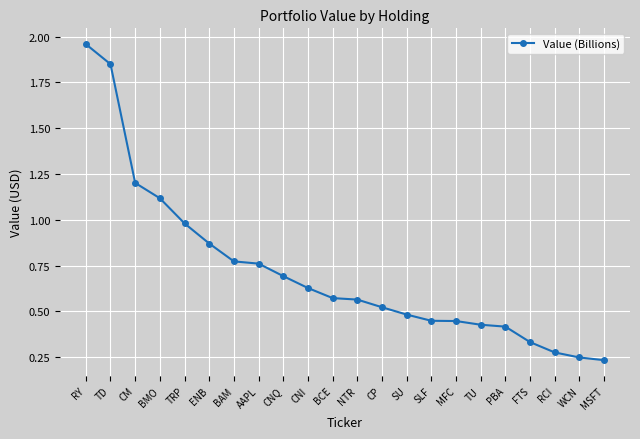

How many data points does each series have?

22